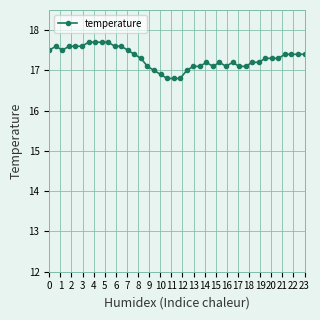

How many distinct data groups are displayed?

1